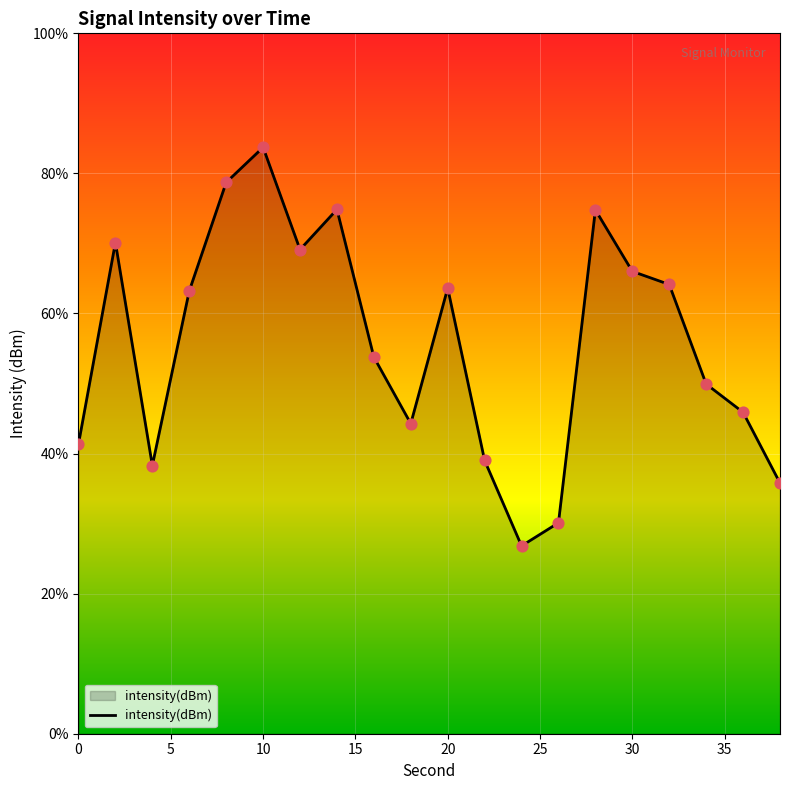

What is the change in value from 10 to 18?

-10.7